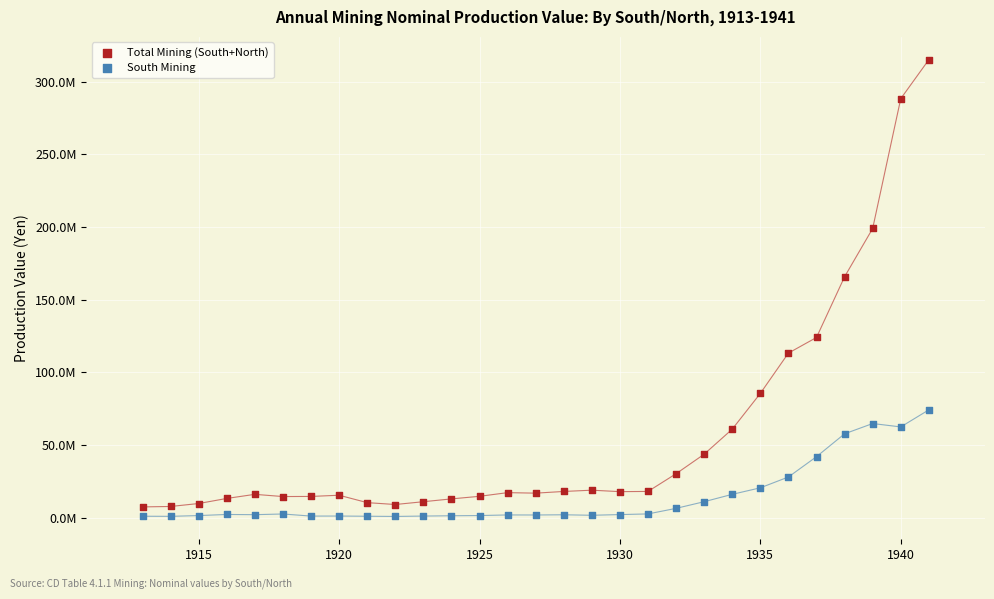

Which series has the widest spread of Y values?

Total Mining (South+North)